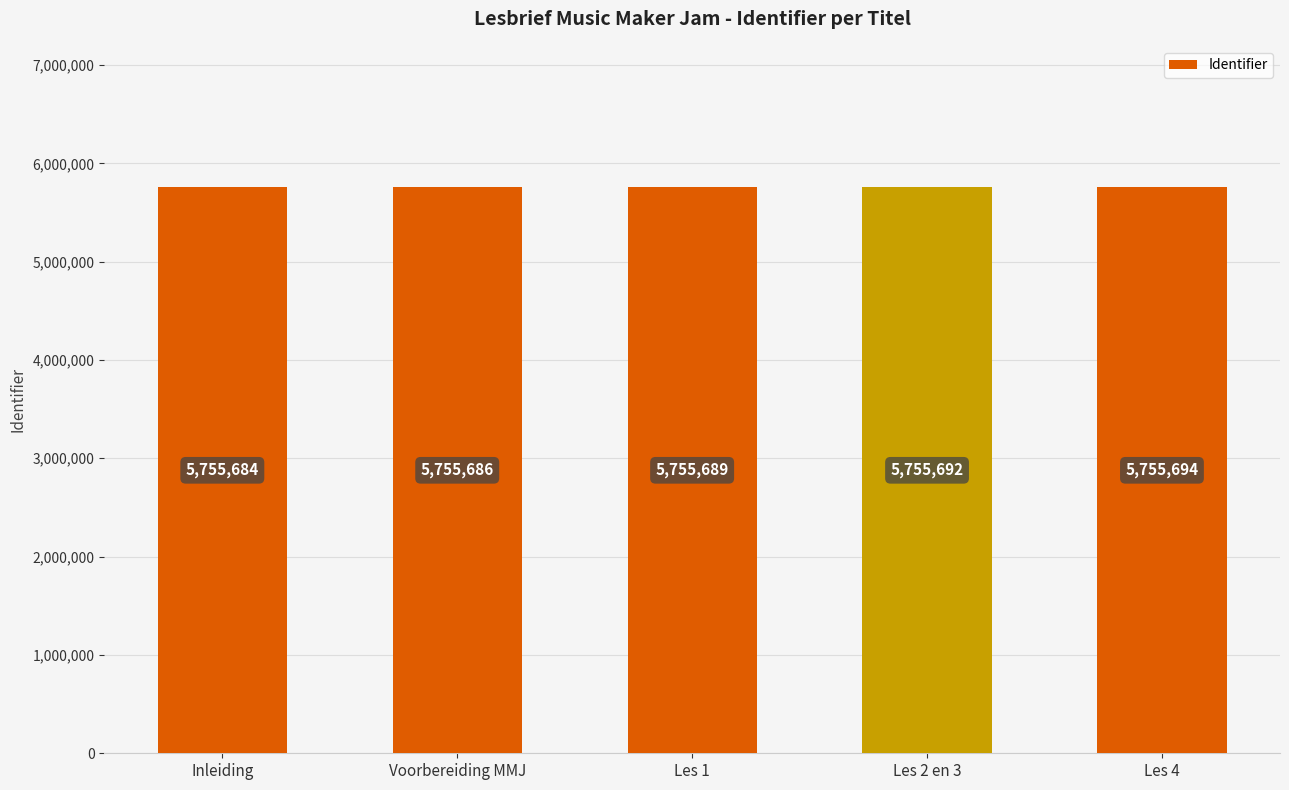

What position from the right is Inleiding?

5